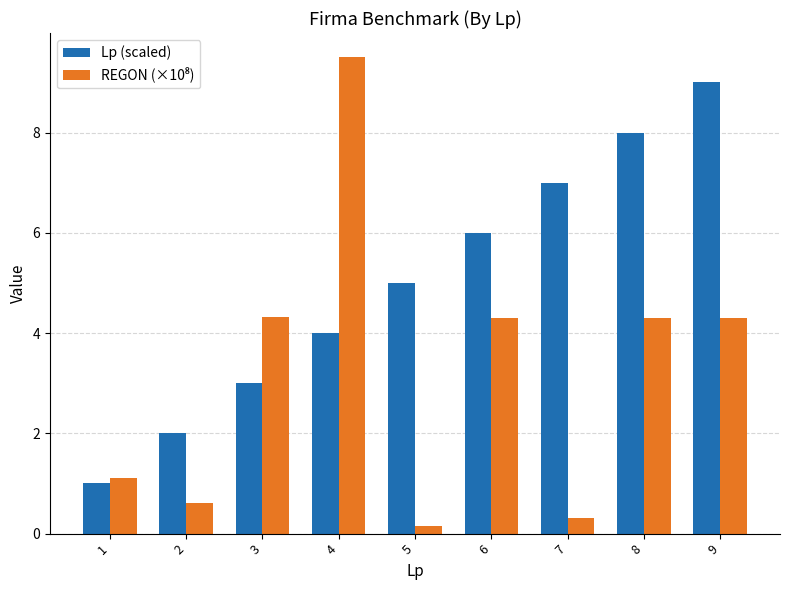

What is the difference between the second highest and minimum values in the Lp (scaled) series?

7.0